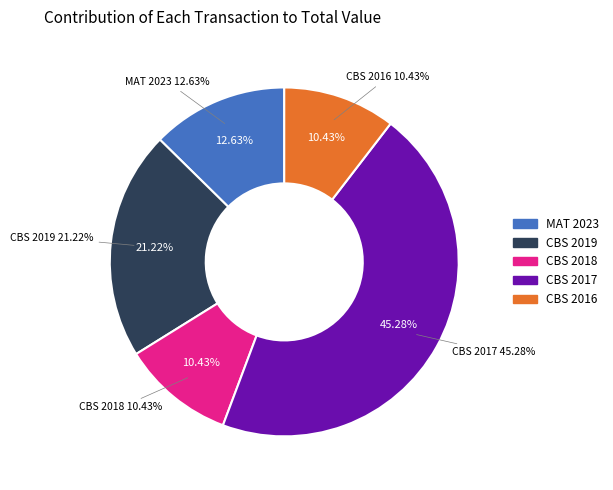

To the nearest percent, what portion does sec=18 (Television 2016) represent?

10%